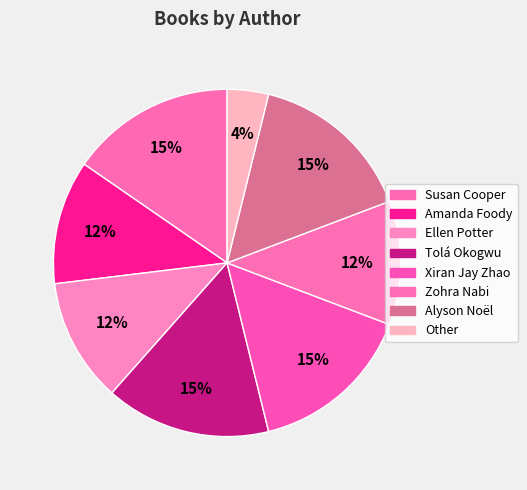

Count the number of slices in the pie.

8